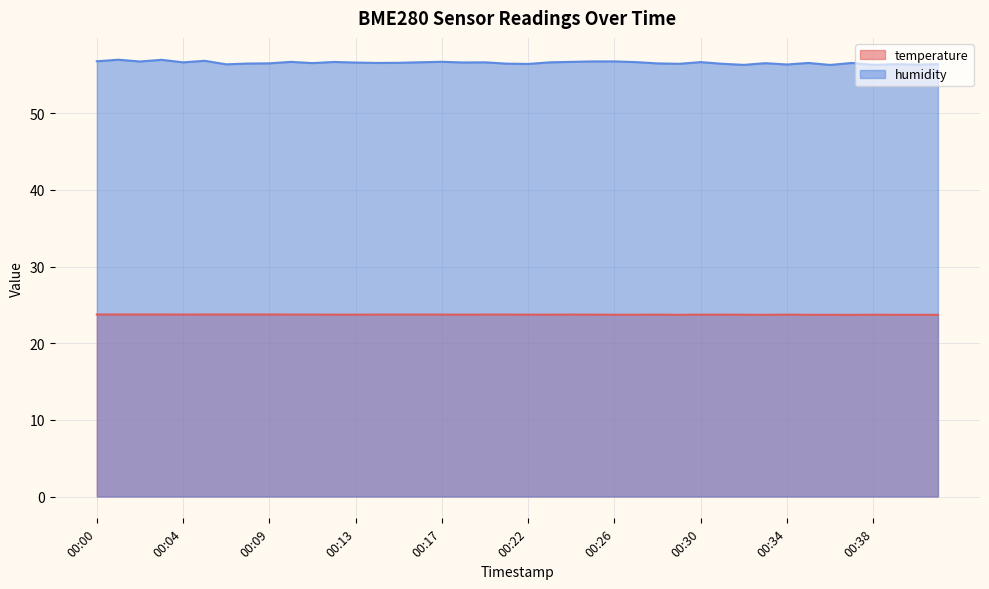

What is the minimum value for humidity?

56.3